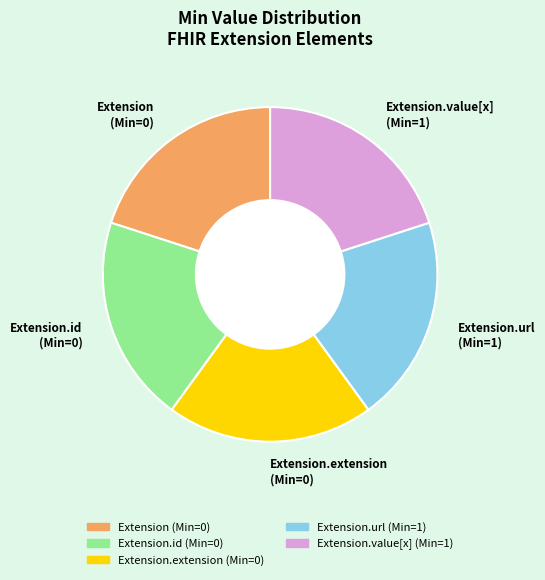

True or false: Extension (Min=0) accounts for 14% of the total.

False